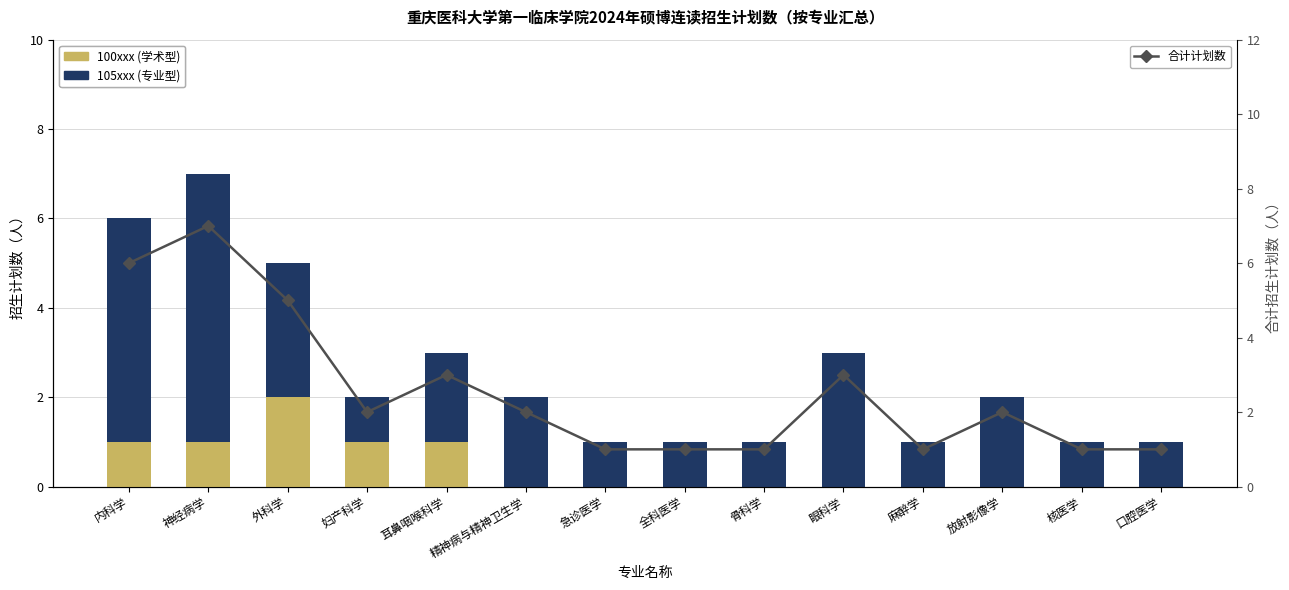

Which category has the lowest value in the 100xxx (学术型) series?

精神病与精神卫生学